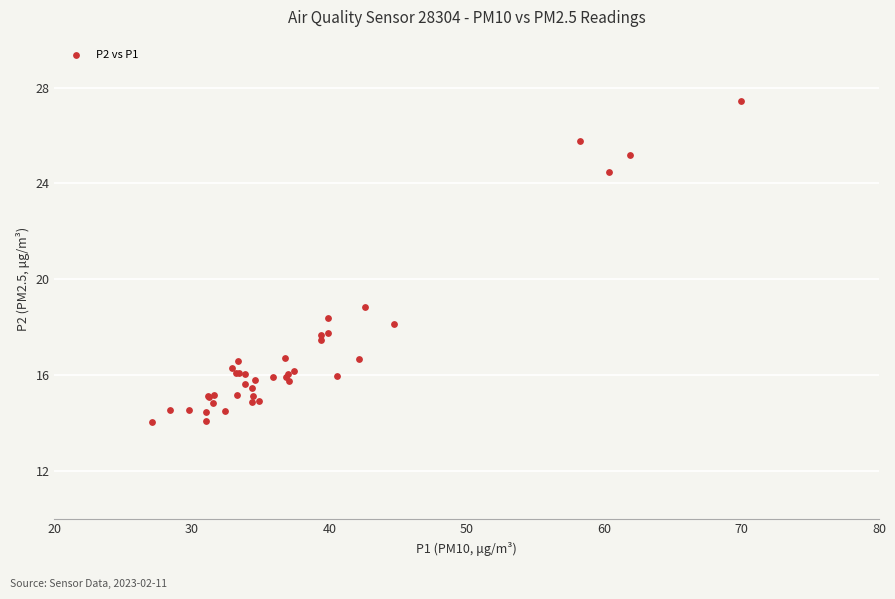

What Y value in the scatter plot is closest to 20?

18.8